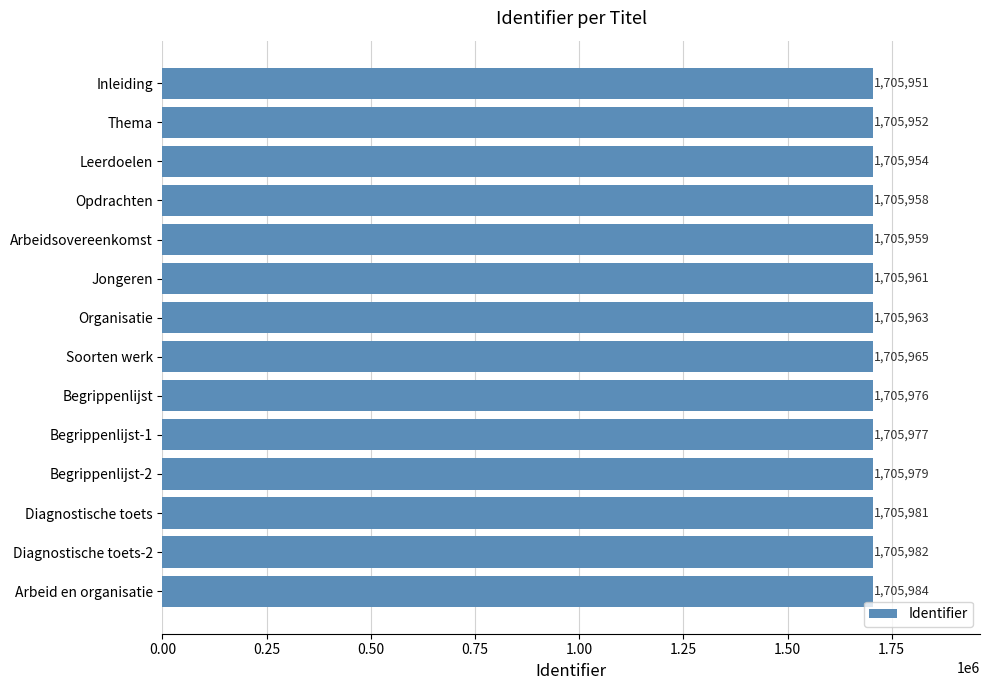

What is the sum of the values at Begrippenlijst-2 and Diagnostische toets-2?

3411961